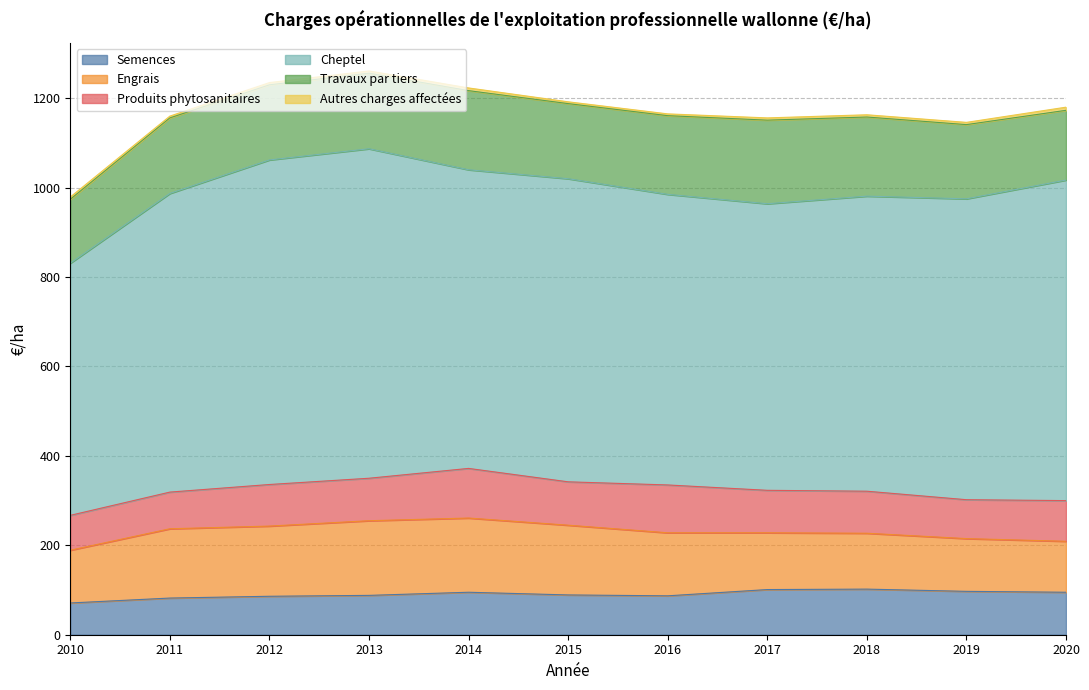

Rank the series at 2019 from highest to lowest value.

Cheptel, Travaux par tiers, Engrais, Semences, Produits phytosanitaires, Autres charges affectées